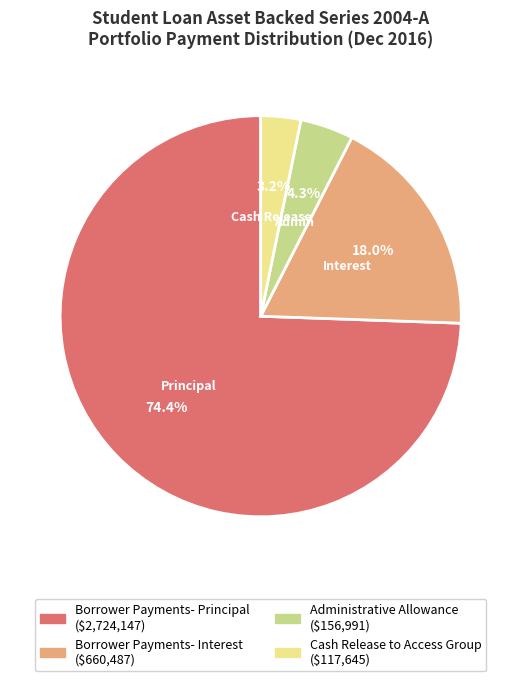

Rank the categories by value from lowest to highest.

Cash Release to Access Group, Administrative Allowance, Borrower Payments- Interest, Borrower Payments- Principal